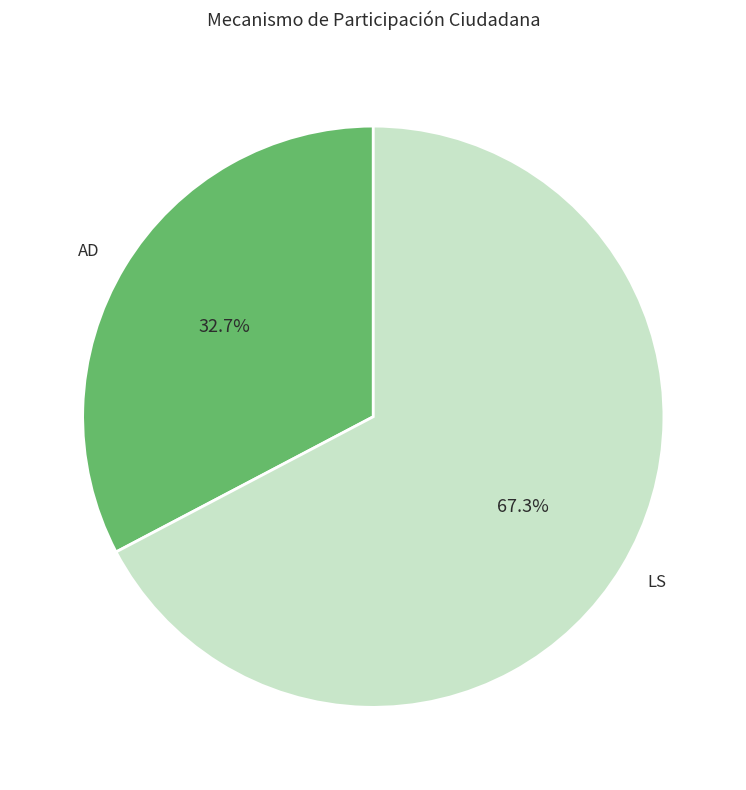

What percentage do AD and LS together represent?

100.0%